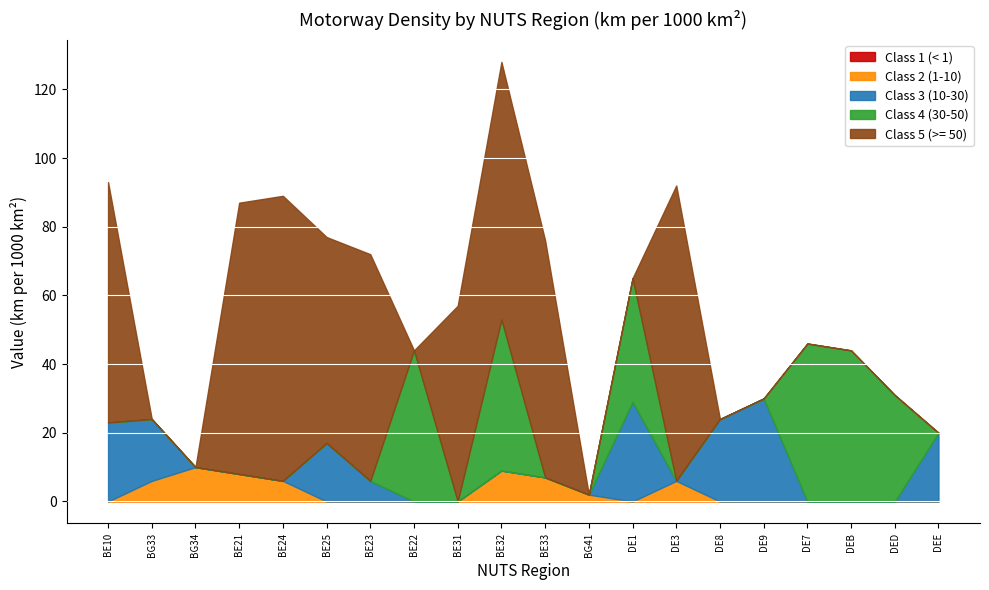

Count the number of categories in the chart.

20